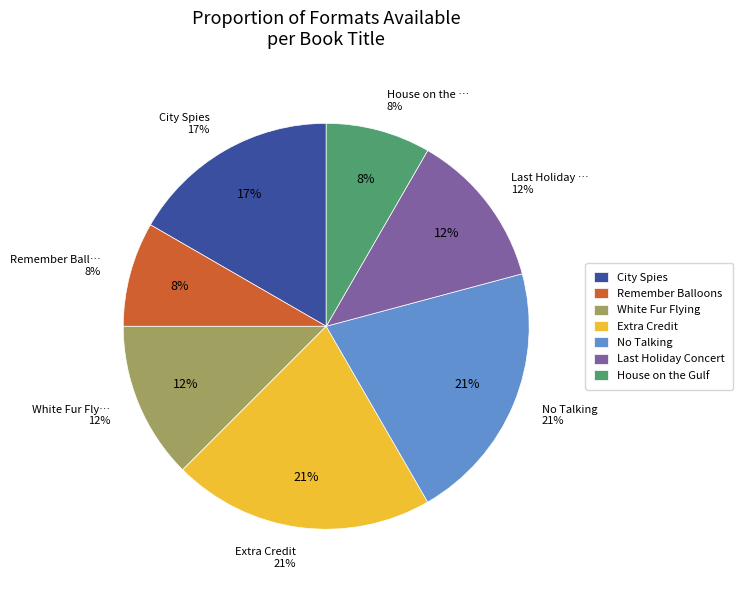

What percentage is NOT represented by City Spies?

83.3%